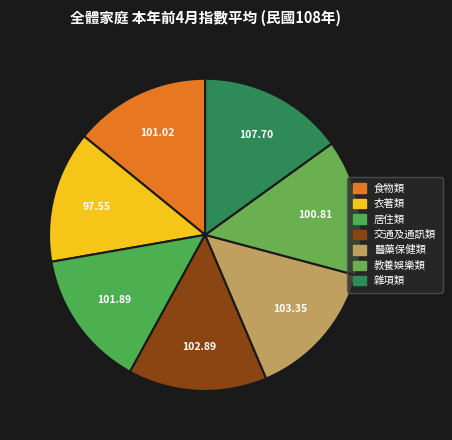

Does 交通及通訊類 represent more than half of the total?

No